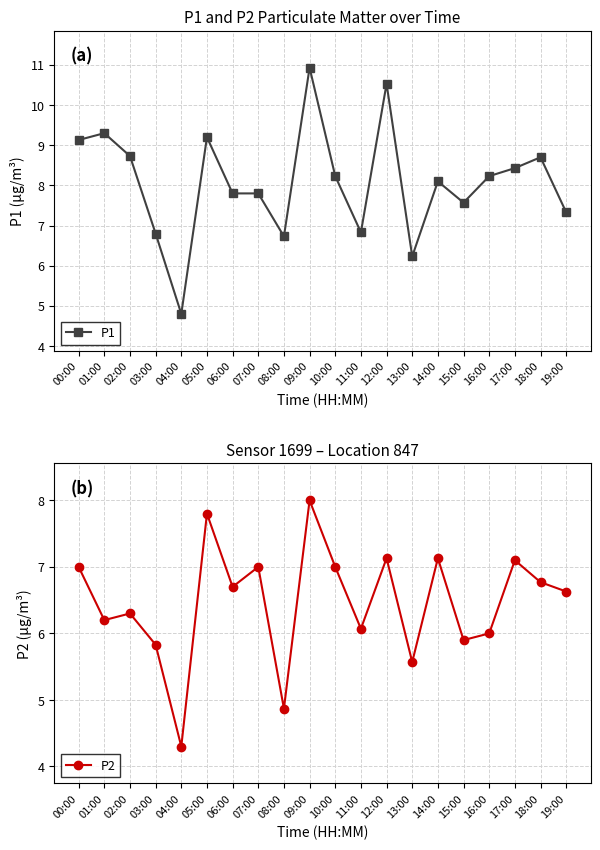

What is the sum of all P1 values?

161.4